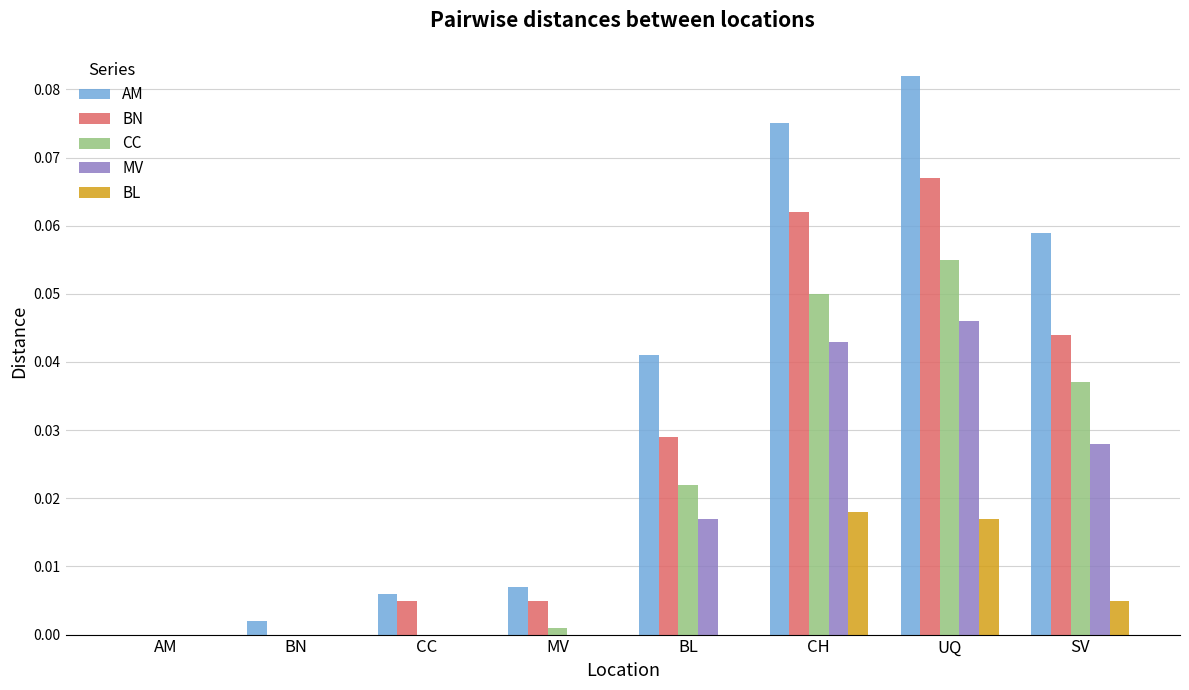

At which category is the sum across all series the highest?

UQ